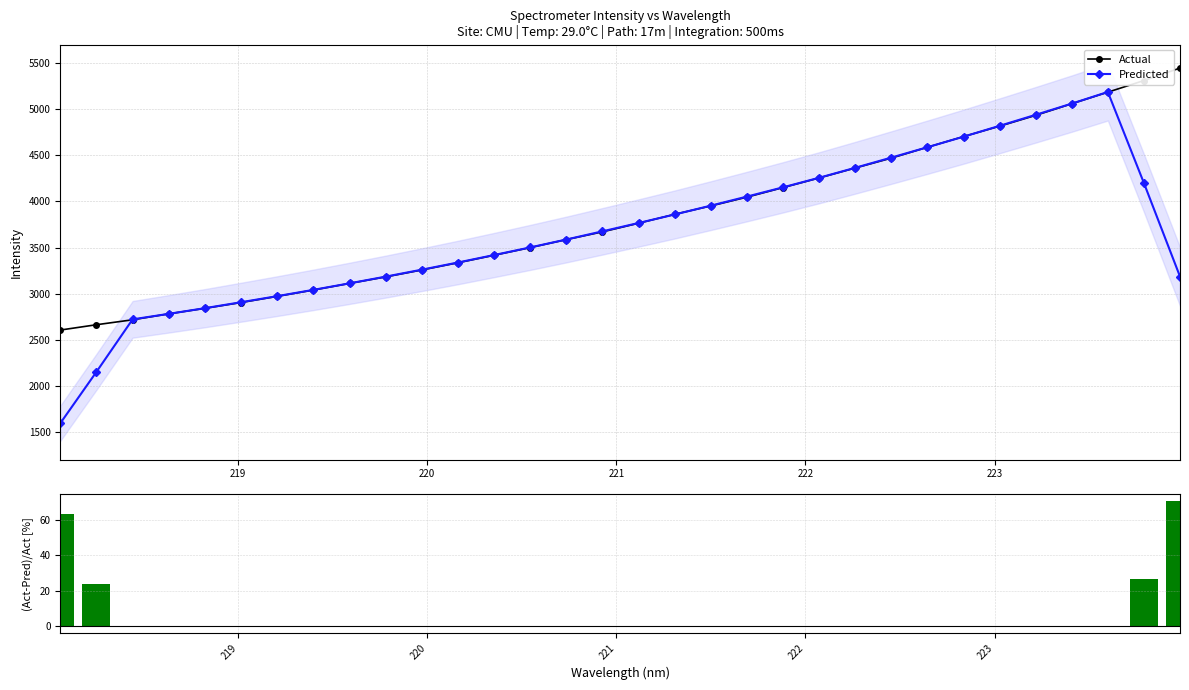

List the series in order of their peak value, lowest first.

(Act-Pred)/Act [%], Predicted, Actual